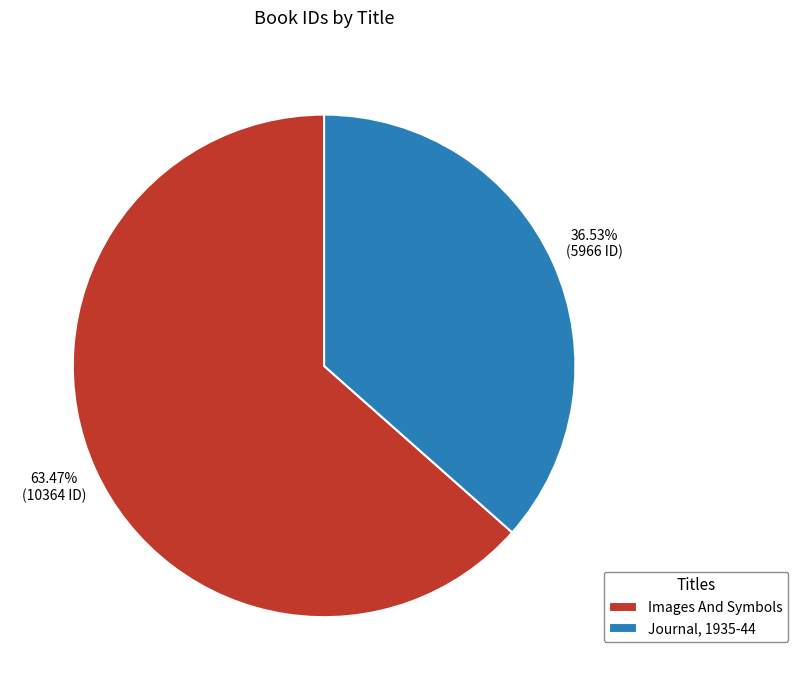

How many slices are in this pie chart?

2